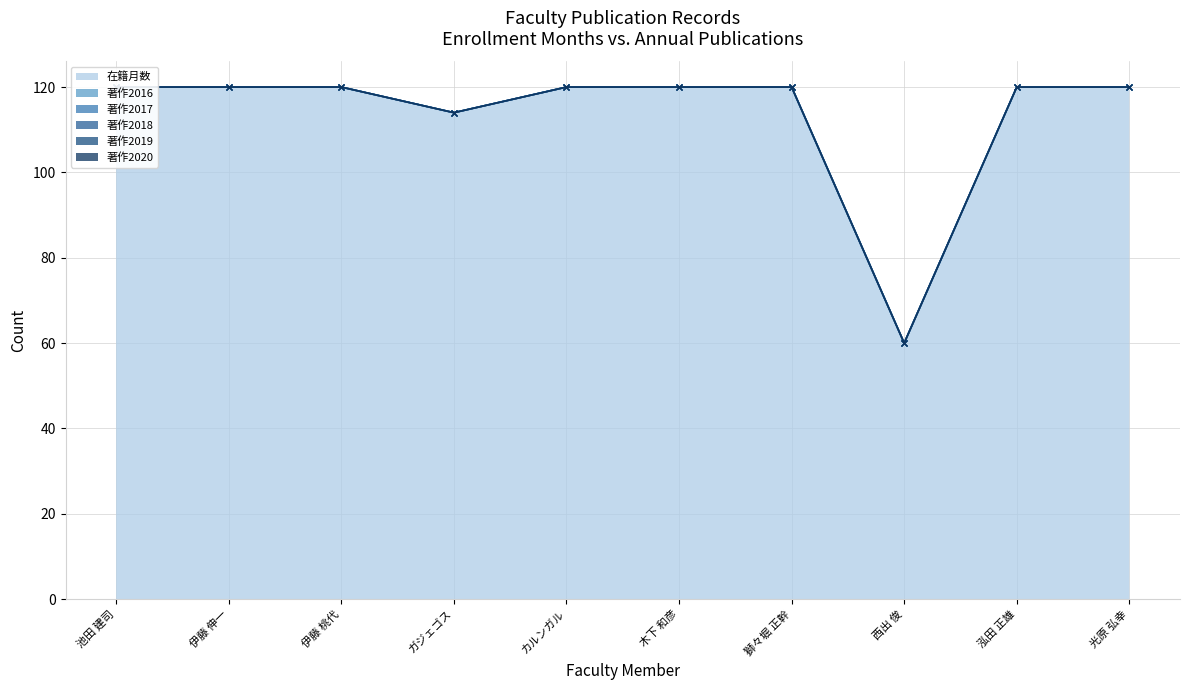

Between 泓田 正雄 and 池田 建司, which is larger?

泓田 正雄